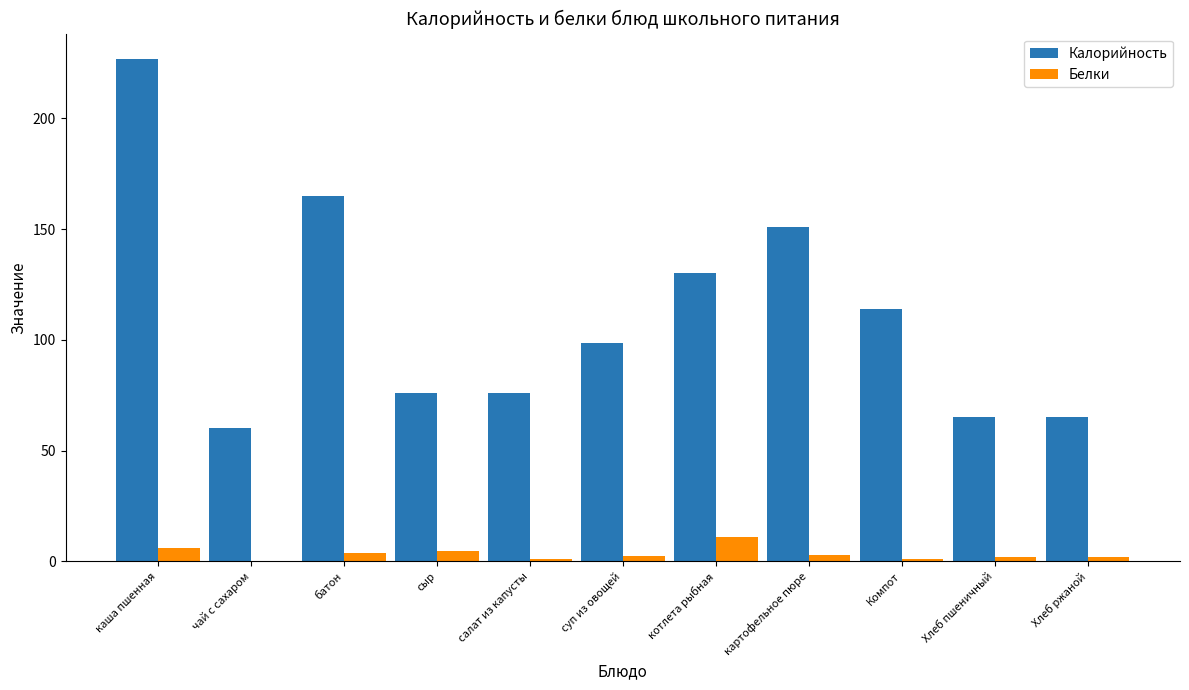

Which series has the largest total across all categories?

Калорийность